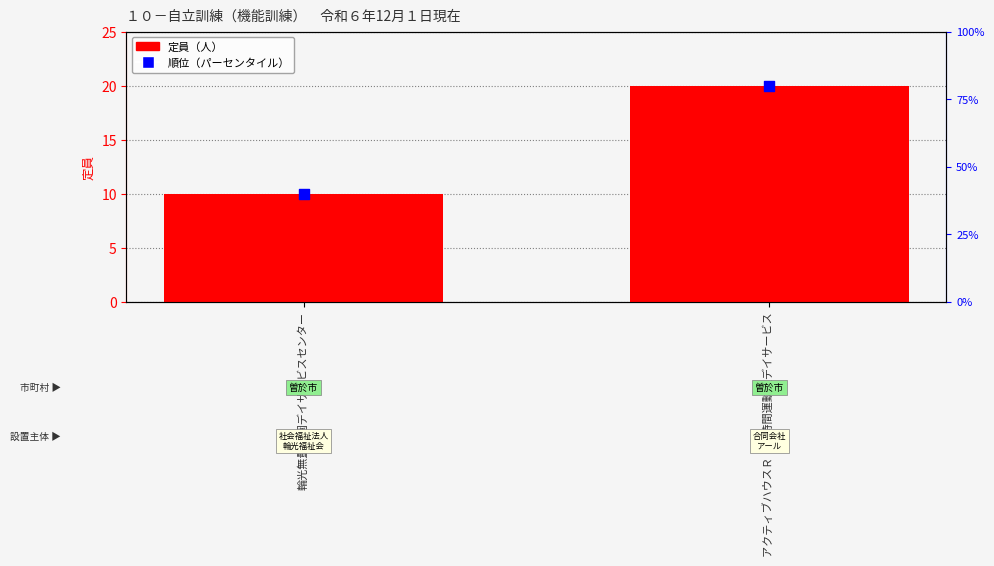

Which series contains the lowest Y value?

定員